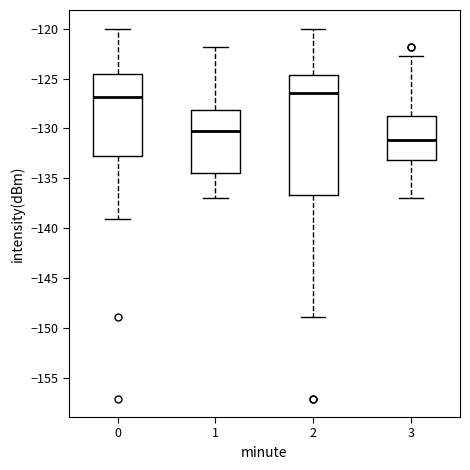

Where is the lower edge of the box at x = 2 on the y-axis? The values are not printed on the chart, so give them approximately, as read against the axis.

-136.5